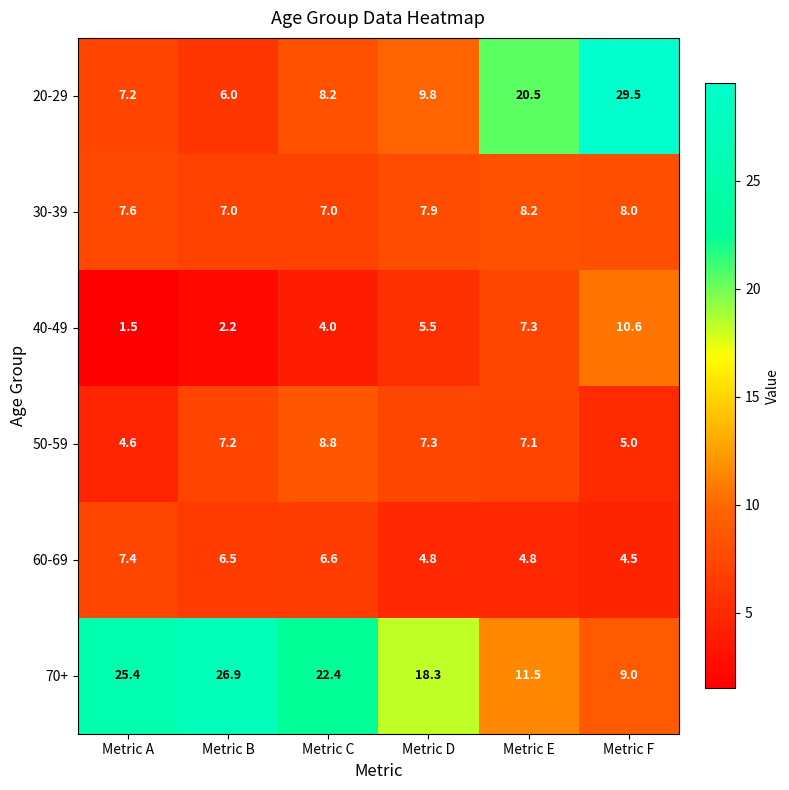

At Metric B, list the series in order from largest to smallest.

70+, 50-59, 30-39, 60-69, 20-29, 40-49